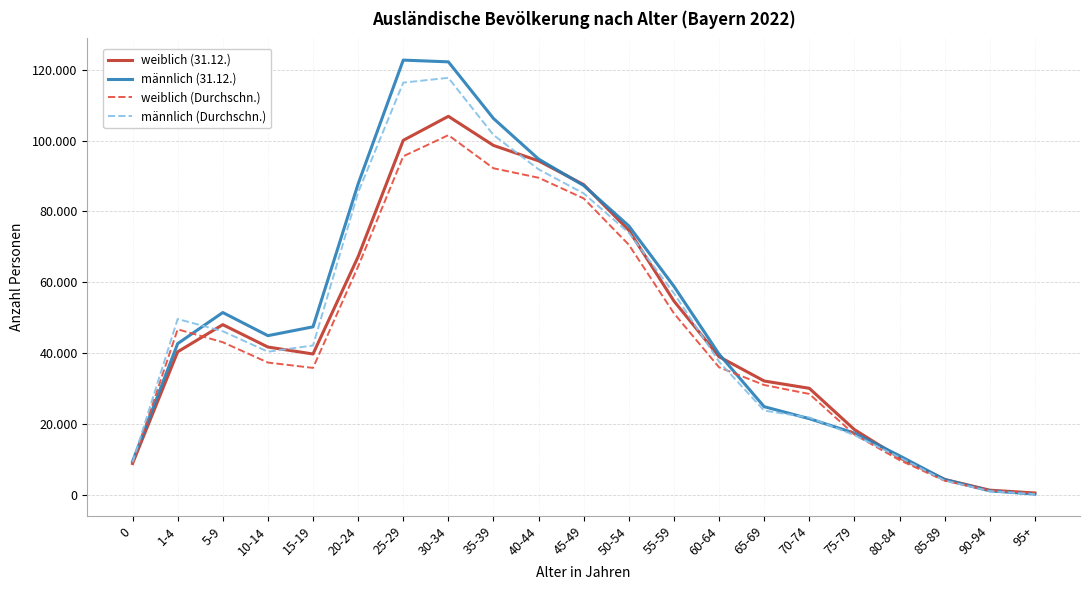

Which series has the largest total across all categories?

männlich (31.12.)